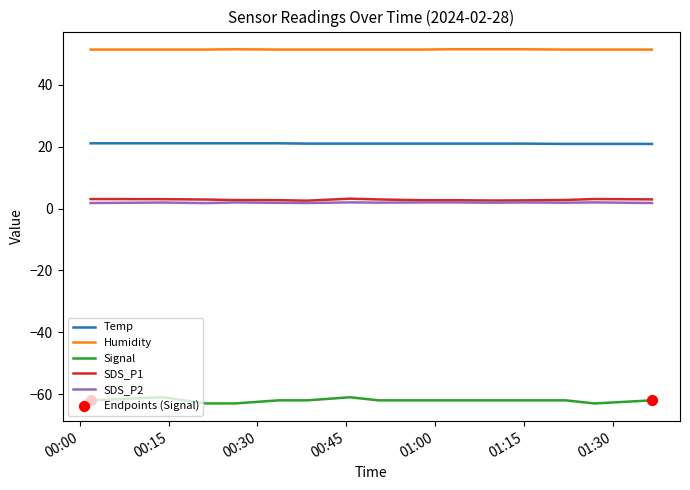

Which series has the largest total across all categories?

Humidity